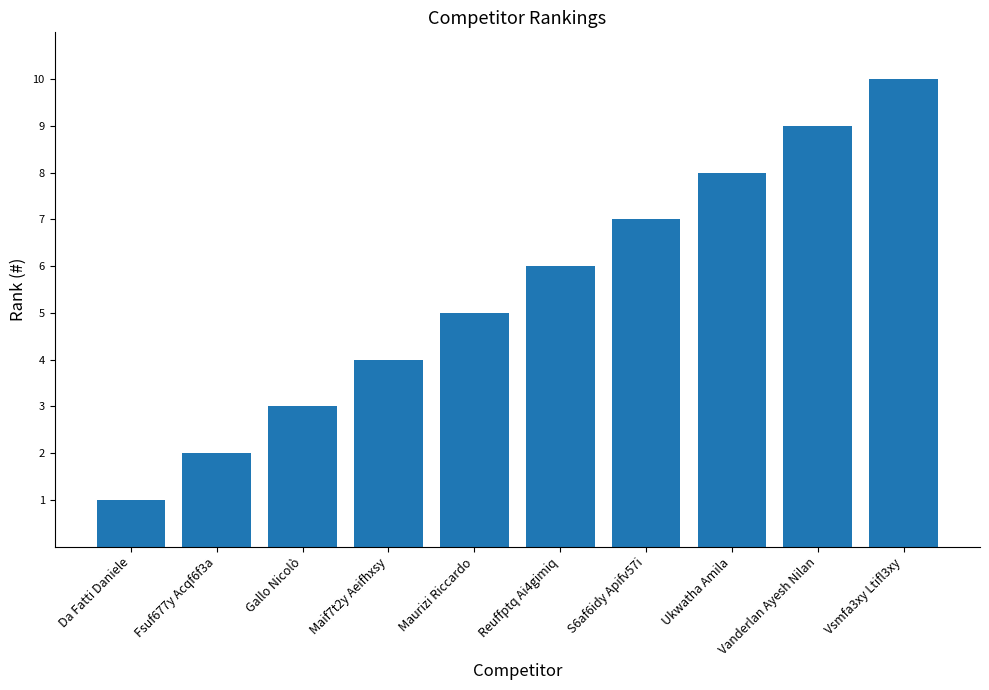

Is it true that the value at Vanderlan Ayesh Nilan is 15?

False